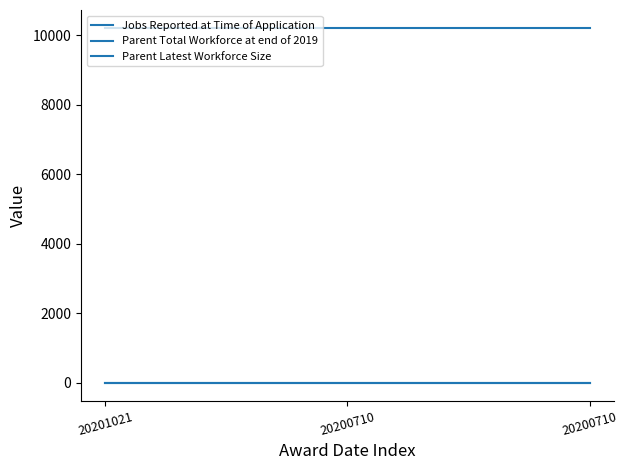

Does the chart have visible grid lines?

No